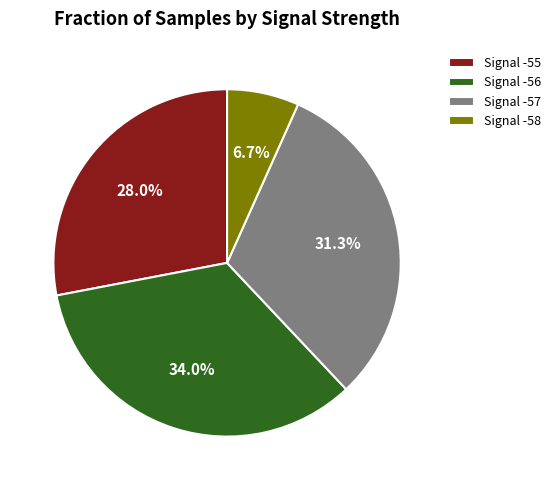

What percentage is NOT represented by Signal -58?

93.3%